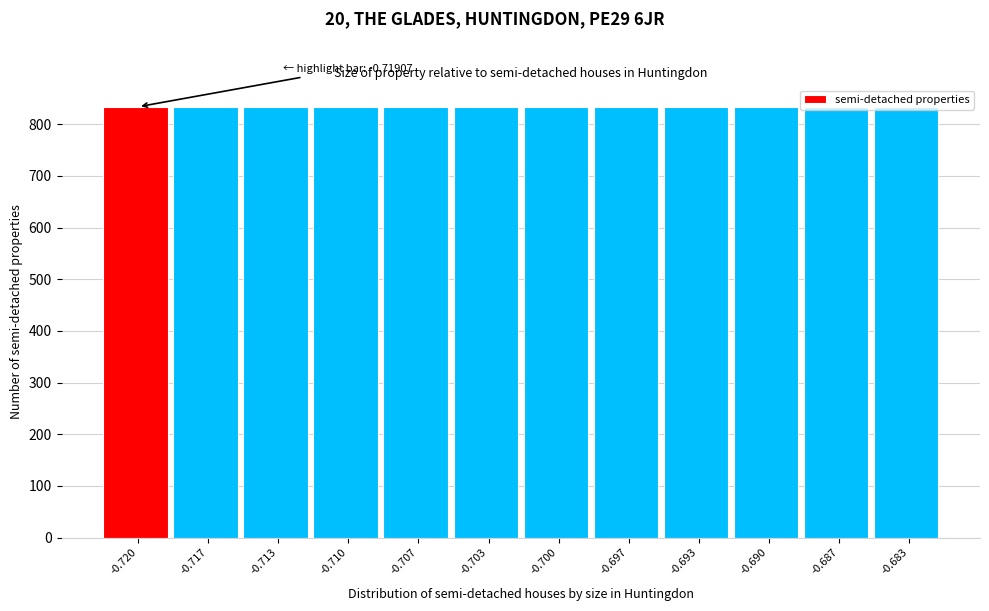

What is the sum of the values at -0.697 and -0.717?

1666